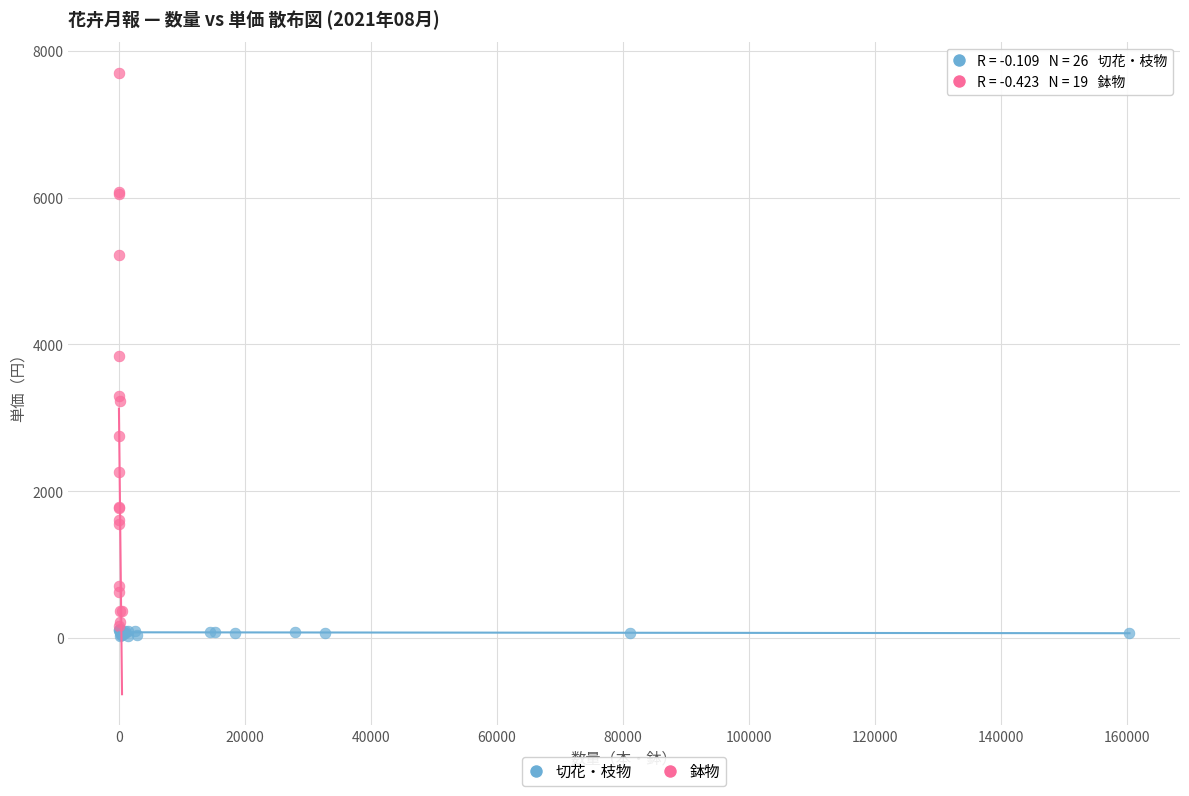

Which series has the widest spread of Y values?

鉢物